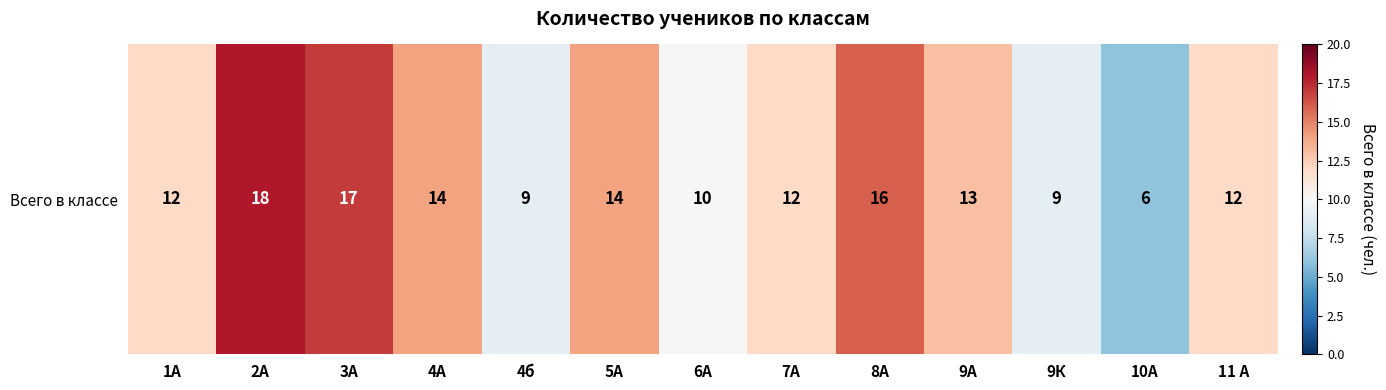

List the labels in order of value, smallest first.

10А, 4б, 9К, 6А, 1А, 7А, 11 А, 9А, 4А, 5А, 8А, 3А, 2А